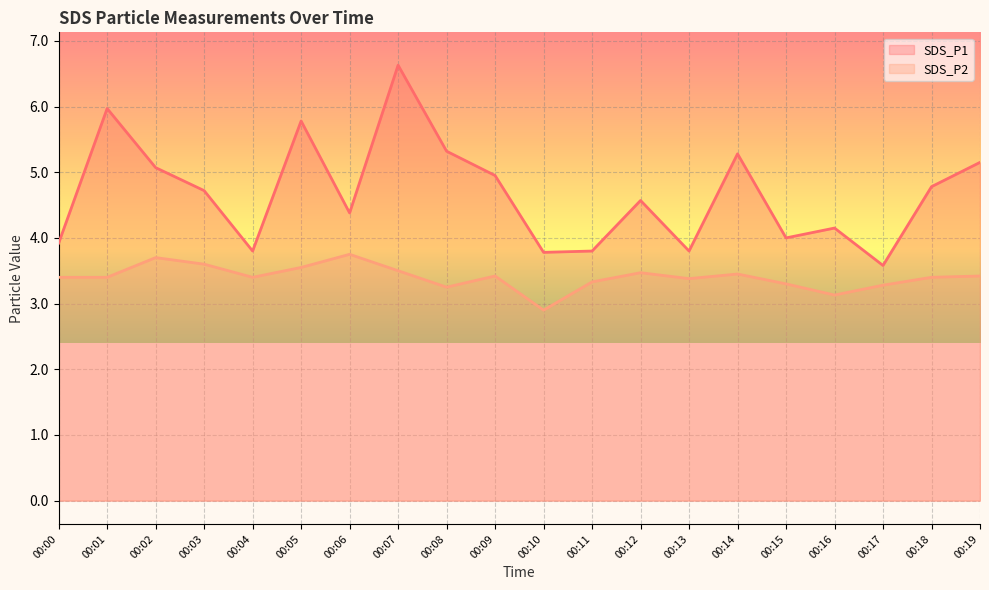

List the series in order of their peak value, highest first.

SDS_P1, SDS_P2